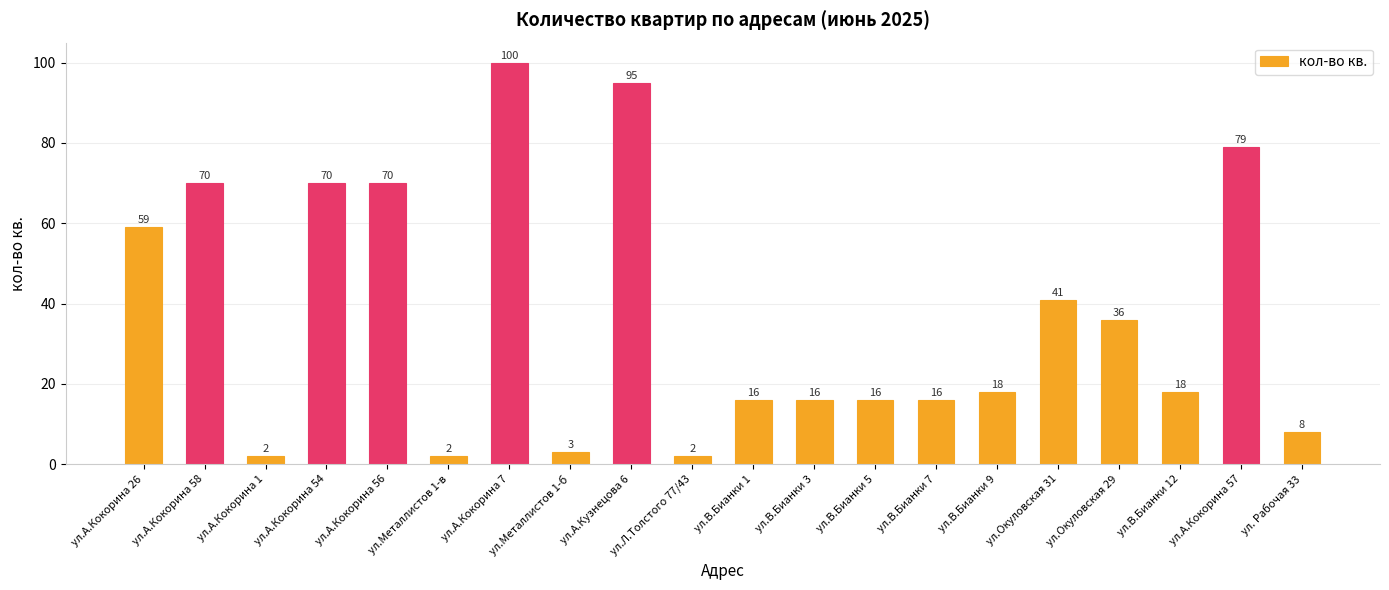

What is the difference between the maximum and minimum values?

98